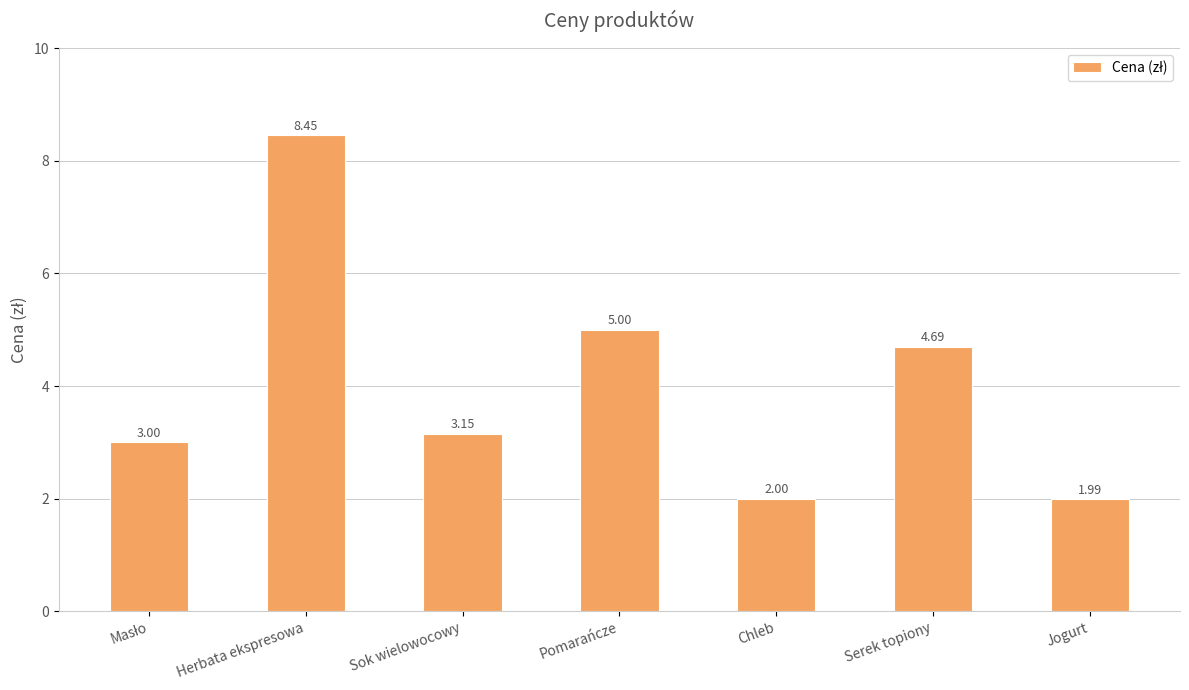

What is the label of the 3rd bar from the right?

Chleb